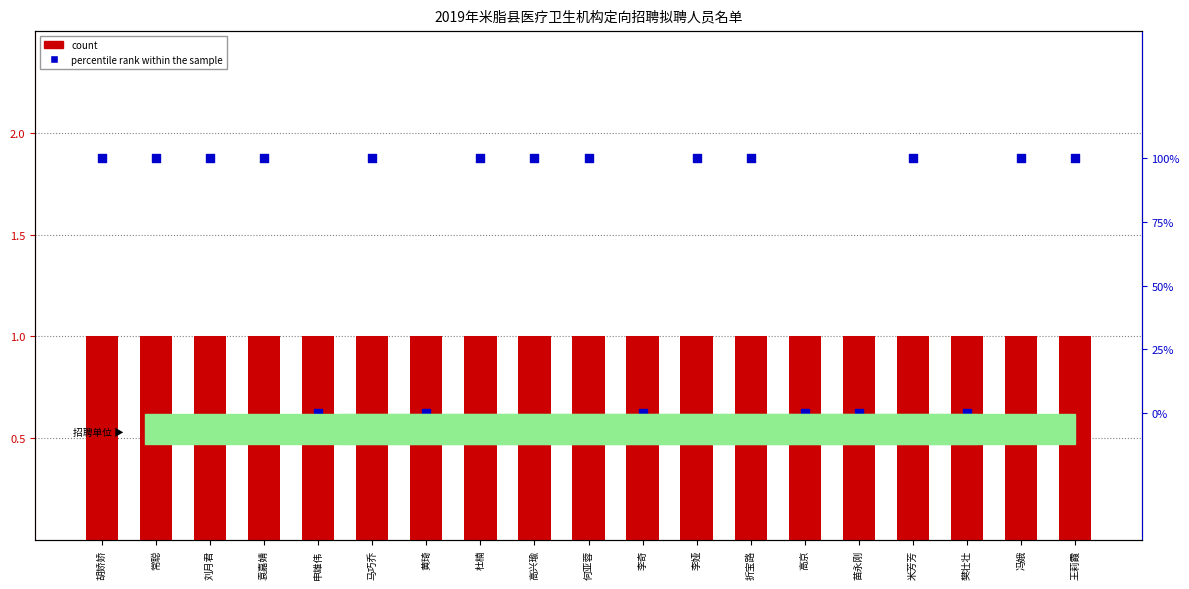

What is the total value across all series at 李娅?

2